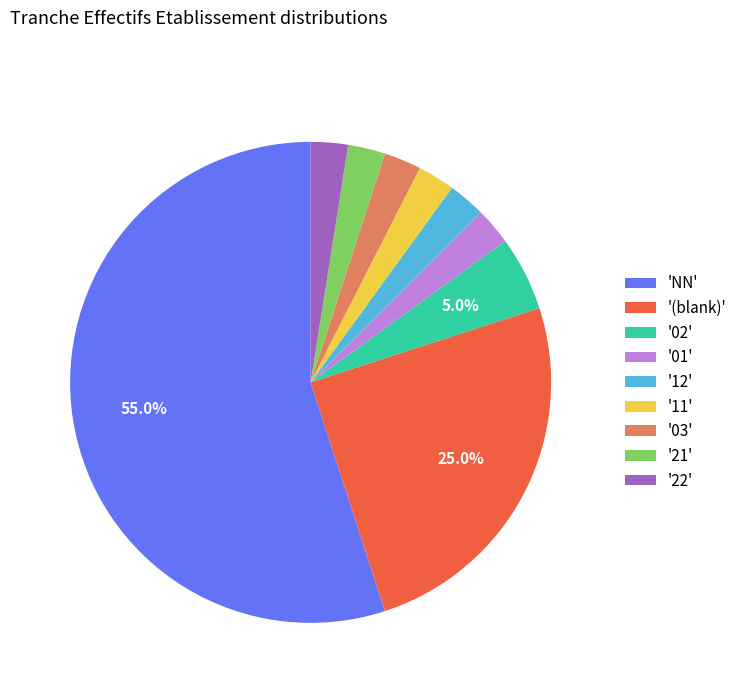

Does any single category account for the majority?

Yes